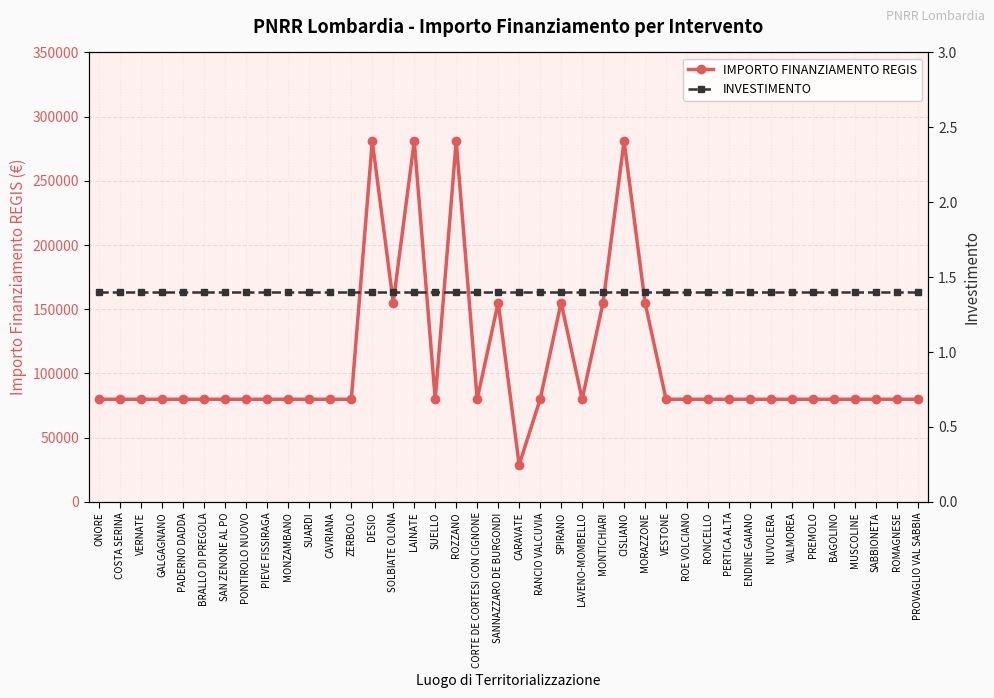

Which series changed the most between MONZAMBANO and ENDINE GAIANO?

IMPORTO FINANZIAMENTO REGIS